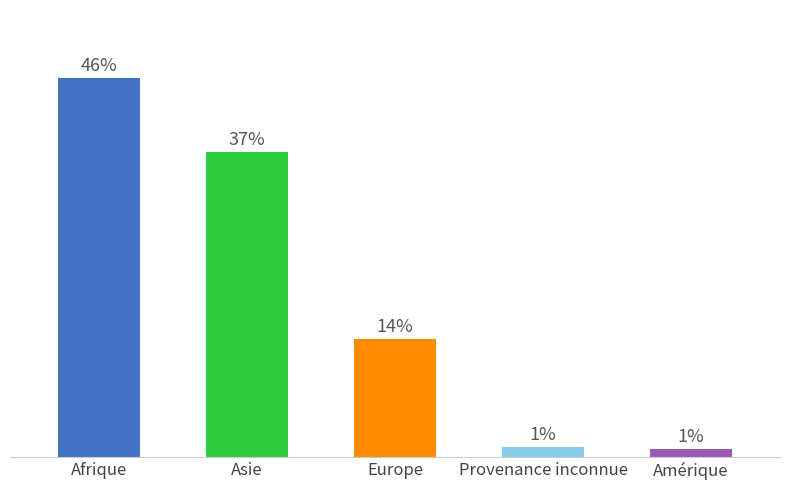

What is the ratio of the value at Provenance inconnue to the value at Europe?

0.1